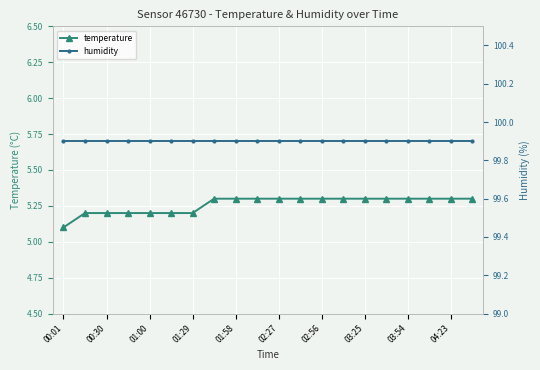

At which label is temperature closest to 5?

00:01